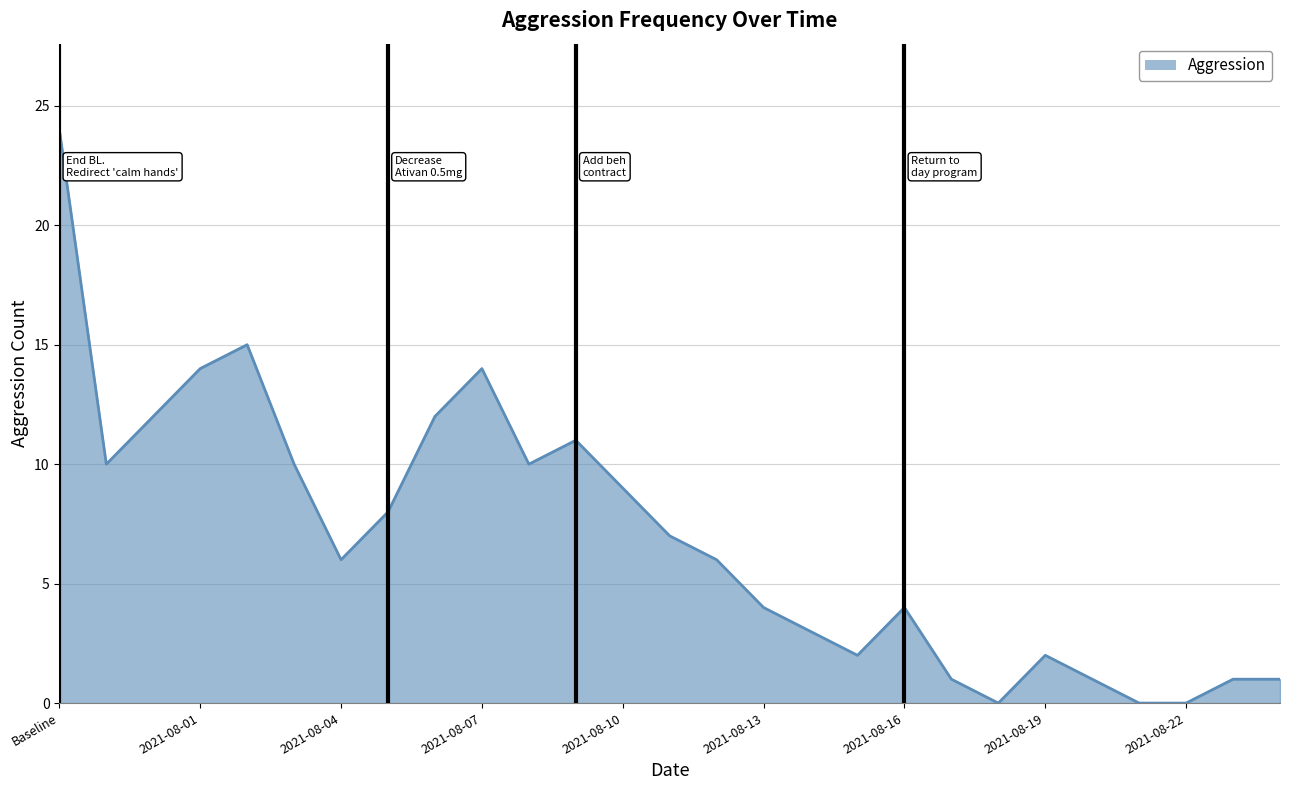

What is the maximum value shown in the chart?

24